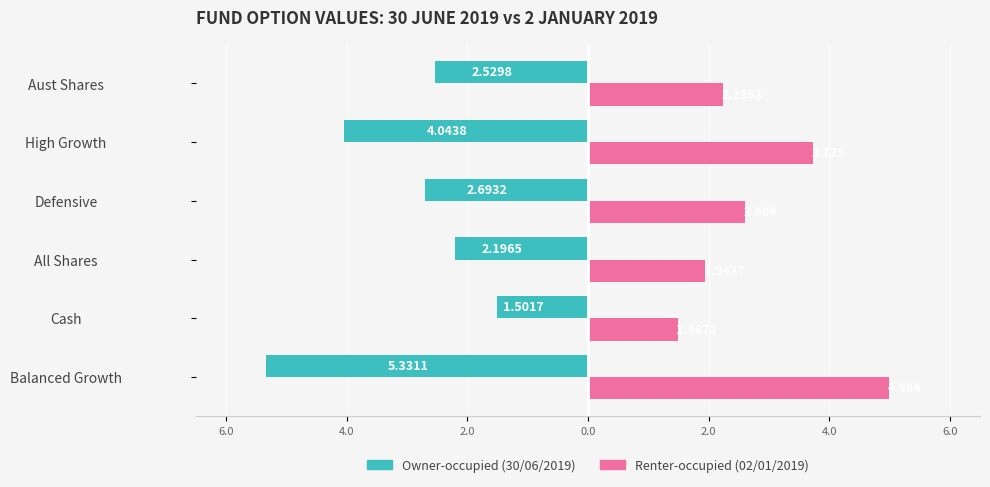

Is it true that Owner-occupied equals -3.6 at Defensive?

False